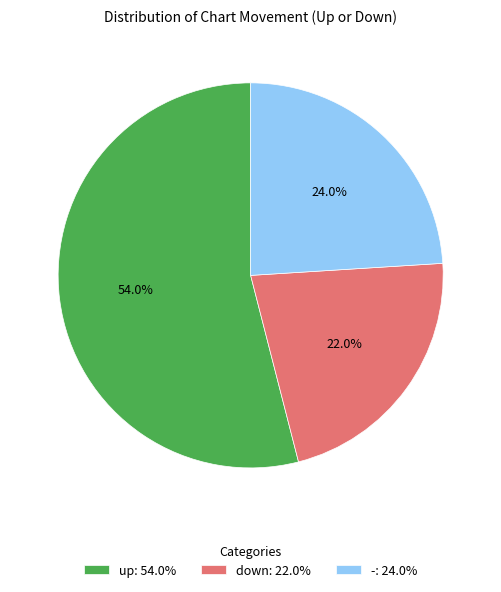

Which slice represents more than half of the pie?

up